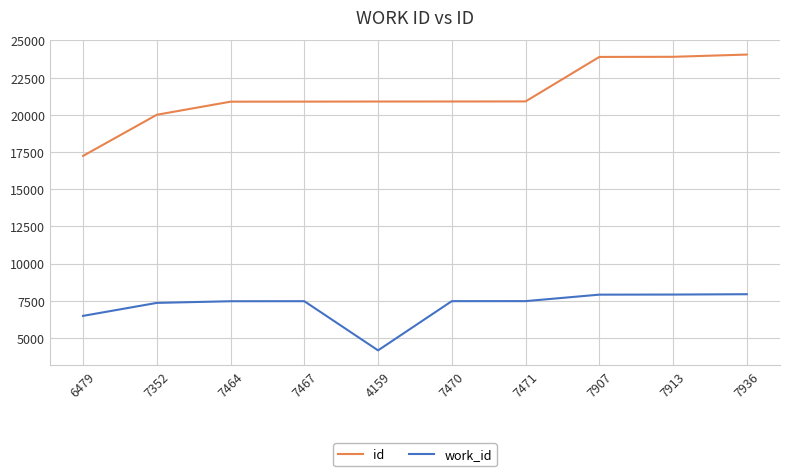

True or false: work_id and id intersect in this chart.

False